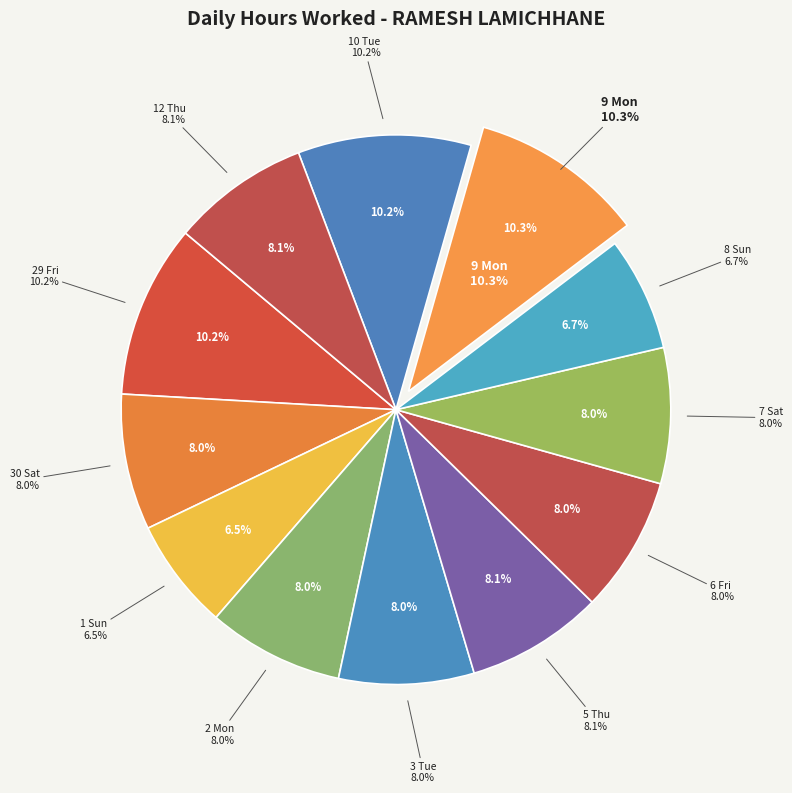

To the nearest percent, what percentage of the pie is 10 Tue?

10%